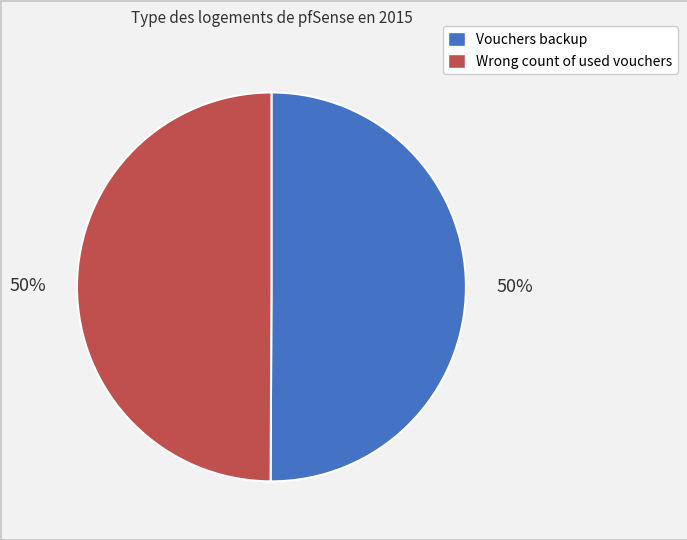

To the nearest percent, what portion does Vouchers backup represent?

50%